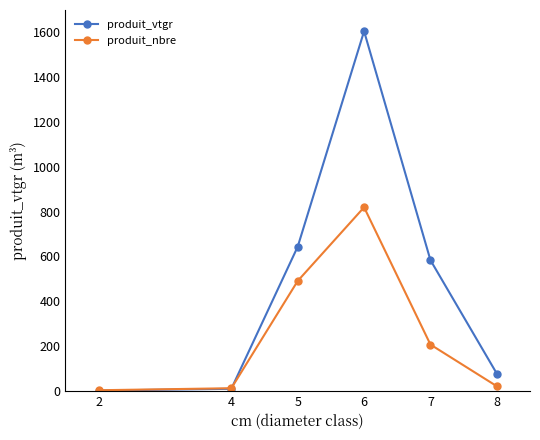

Between which two adjacent categories do produit_nbre and produit_vtgr first intersect?

4 and 5